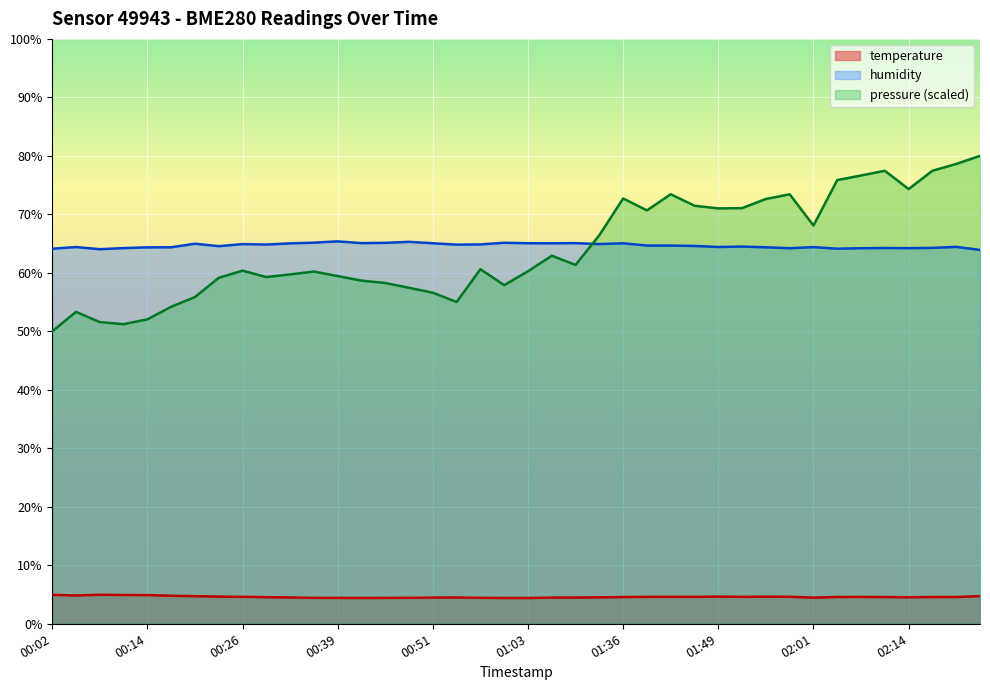

What is the greatest value displayed?

80.0